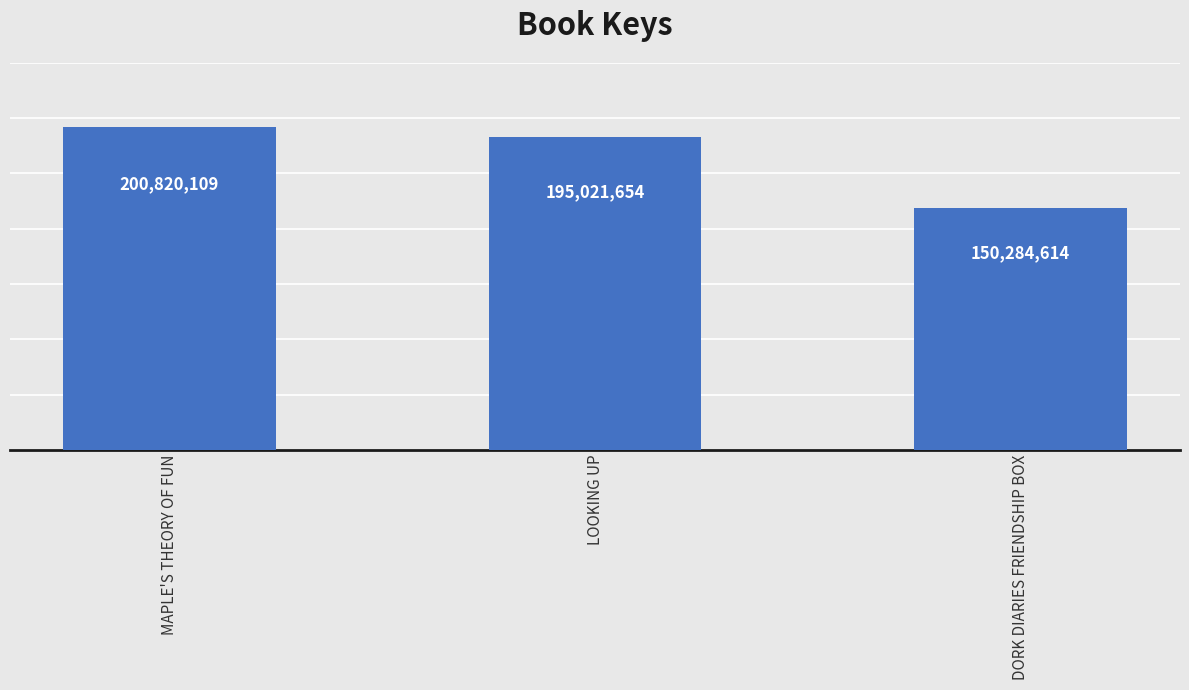

How many values are between 150284614 and 200820109?

3